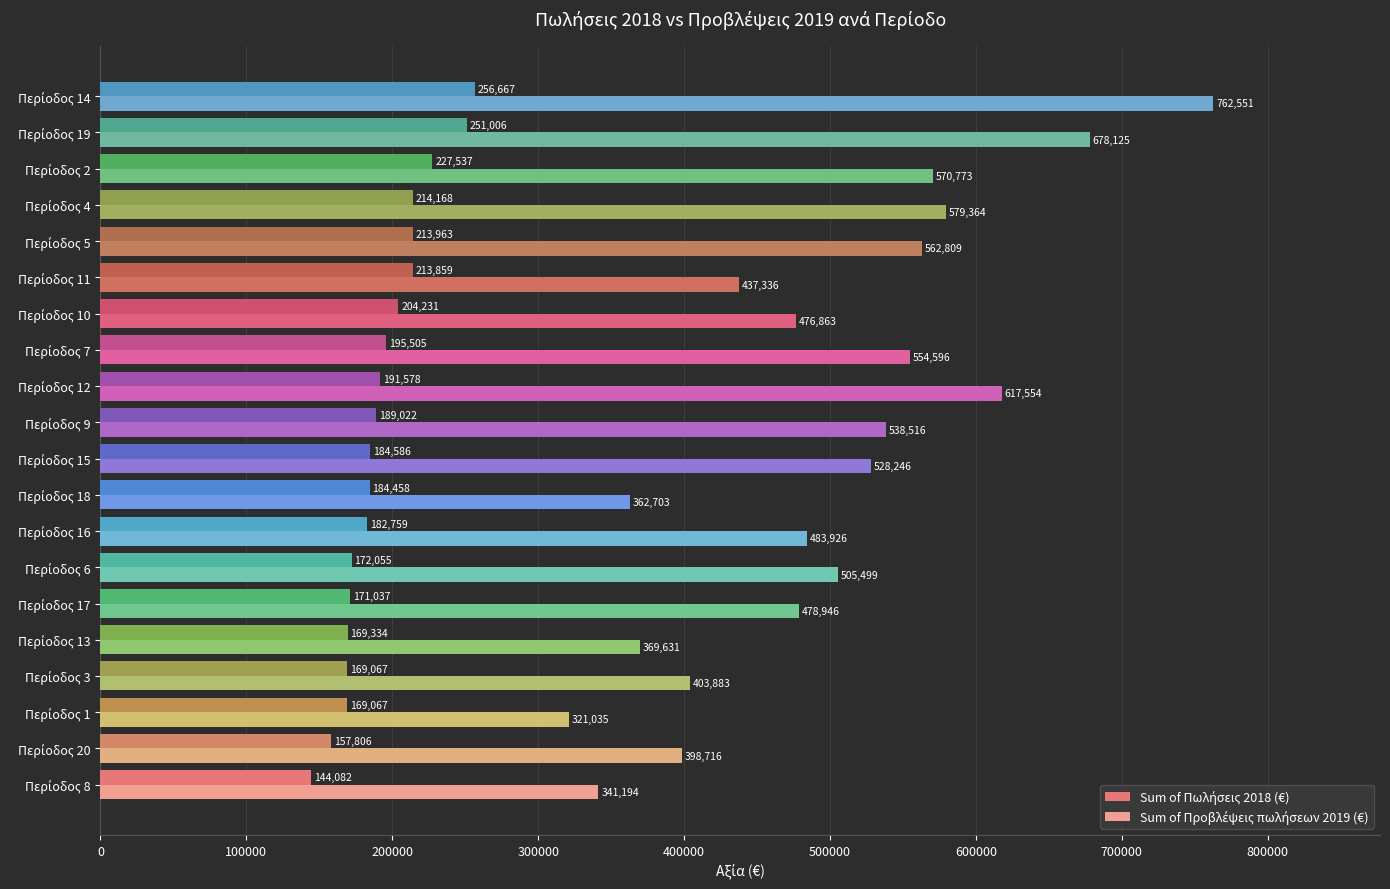

At how many categories does at least one series exceed 157948?

20